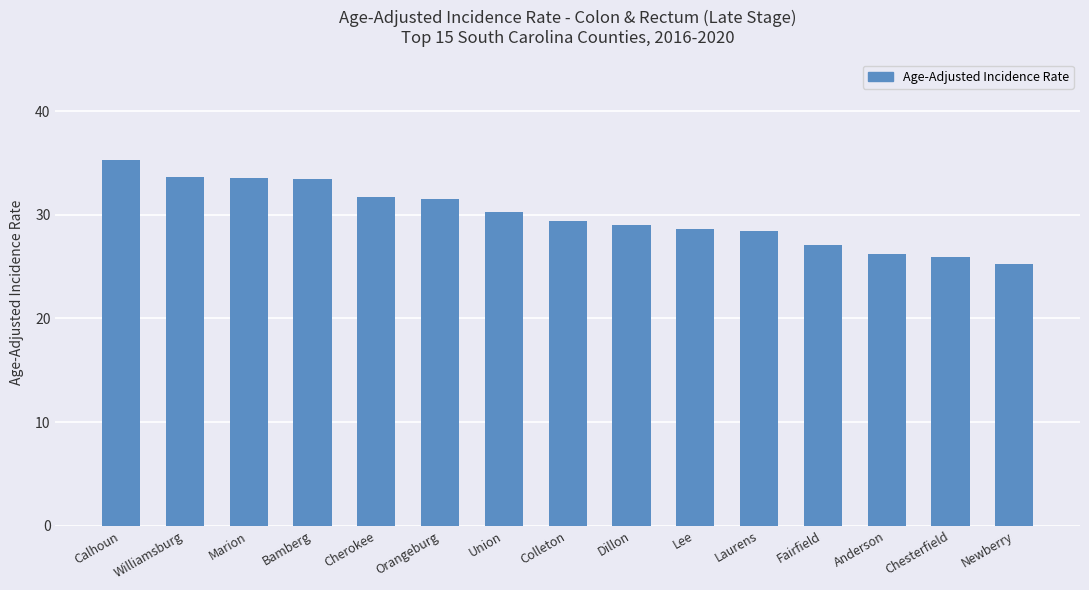

What is the change in value from Orangeburg to Chesterfield?

-5.6